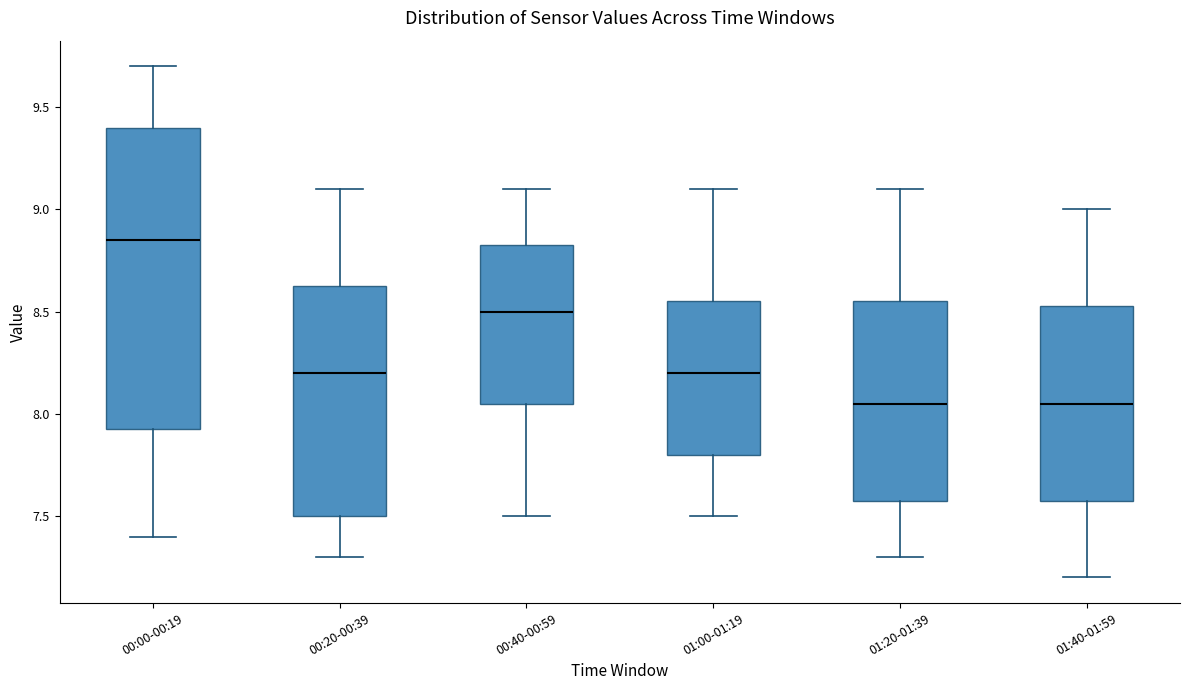

Reading left to right, read every box against the y-axis: the position of its median line, the range the box covers, and the ends of its whiskers. The values are not printed on the chart, so give them approximately, as read against the axis.

00:00-00:19: median 8.85, box 7.95 to 9.40, whiskers 7.40 to 9.70
00:20-00:39: median 8.20, box 7.50 to 8.65, whiskers 7.30 to 9.10
00:40-00:59: median 8.50, box 8.05 to 8.85, whiskers 7.50 to 9.10
01:00-01:19: median 8.20, box 7.80 to 8.55, whiskers 7.50 to 9.10
01:20-01:39: median 8.05, box 7.60 to 8.55, whiskers 7.30 to 9.10
01:40-01:59: median 8.05, box 7.60 to 8.55, whiskers 7.20 to 9.00